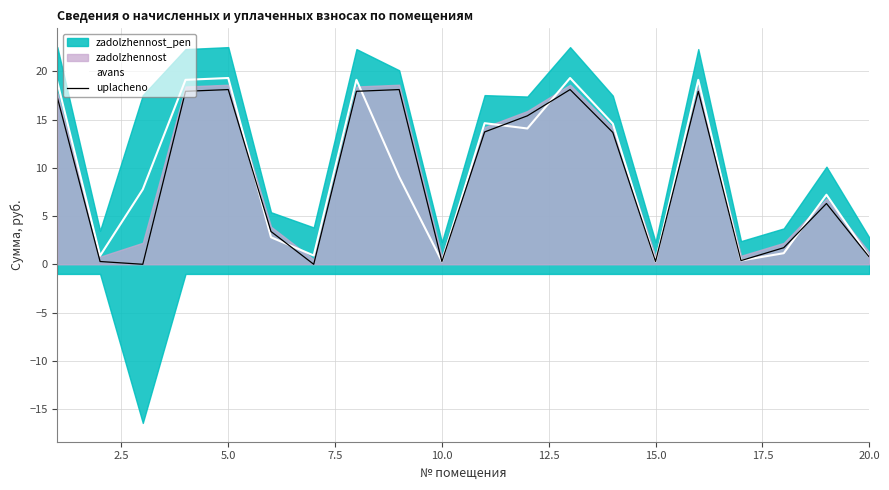

Is it true that uplacheno equals 0.8 at 20.0?

True